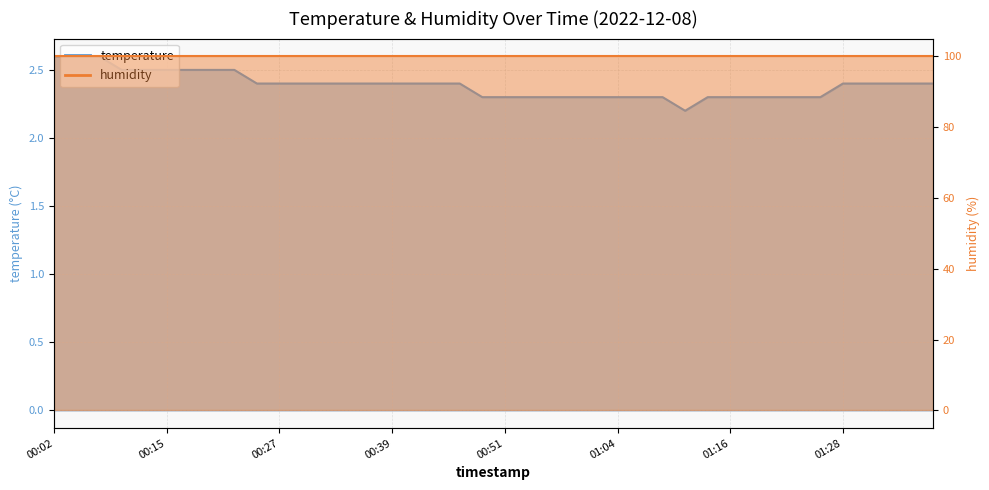

What is the label of the 6th point from the right?

01:26